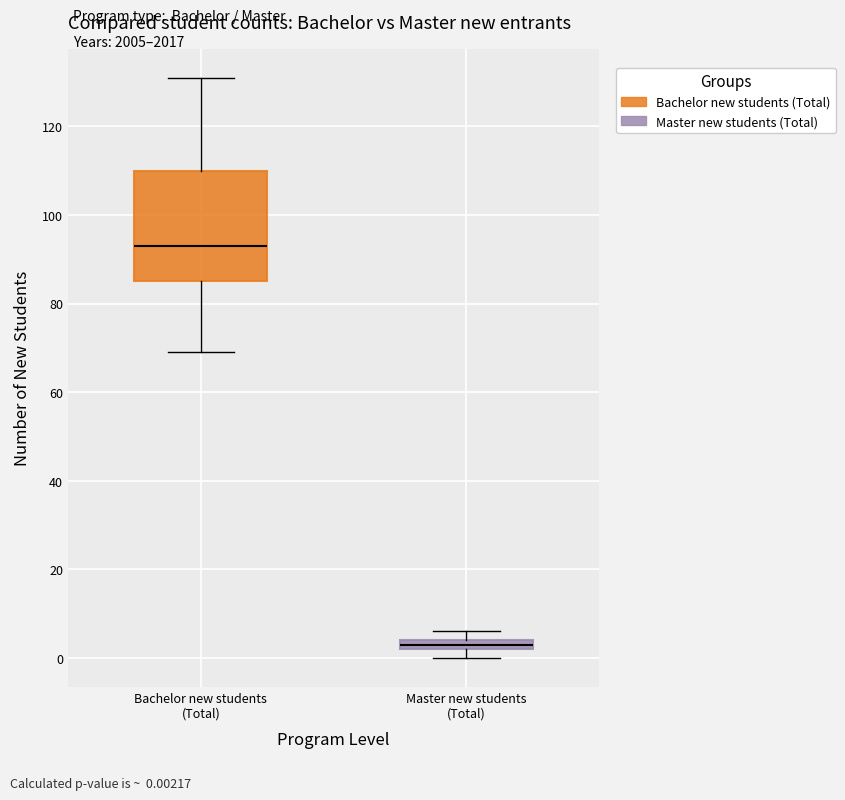

Where is the lower edge of the box for Master new students (Total) on the y-axis? The values are not printed on the chart, so give them approximately, as read against the axis.

2